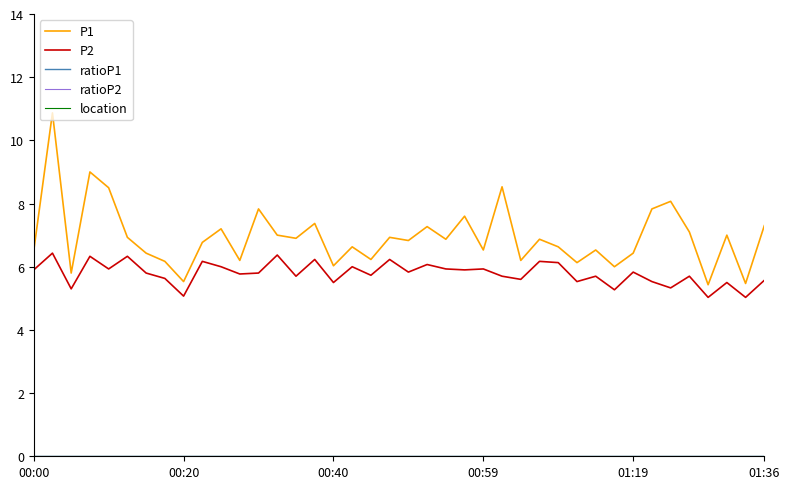

Is this an area chart (filled region under the line)?

No